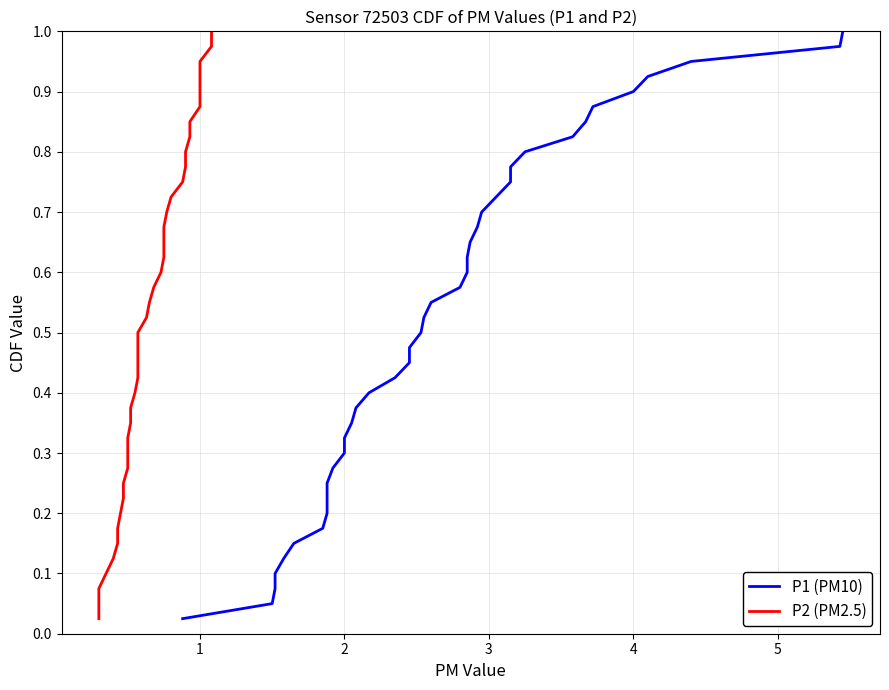

Reading right to left, list all the values displayed in this chart.

P1 (PM10): 1.0	1.0	0.9	0.9	0.9	0.9	0.8	0.8	0.8	0.8	0.8	0.7	0.7	0.7	0.7	0.6	0.6	0.6	0.6	0.5	0.5	0.5	0.5	0.4	0.4	0.4	0.3	0.3	0.3	0.3	0.2	0.2	0.2	0.2	0.1	0.1	0.1	0.1	0.1	0.0
P2 (PM2.5): 1.0	1.0	0.9	0.9	0.9	0.9	0.8	0.8	0.8	0.8	0.8	0.7	0.7	0.7	0.7	0.6	0.6	0.6	0.6	0.5	0.5	0.5	0.5	0.4	0.4	0.4	0.3	0.3	0.3	0.3	0.2	0.2	0.2	0.2	0.1	0.1	0.1	0.1	0.1	0.0